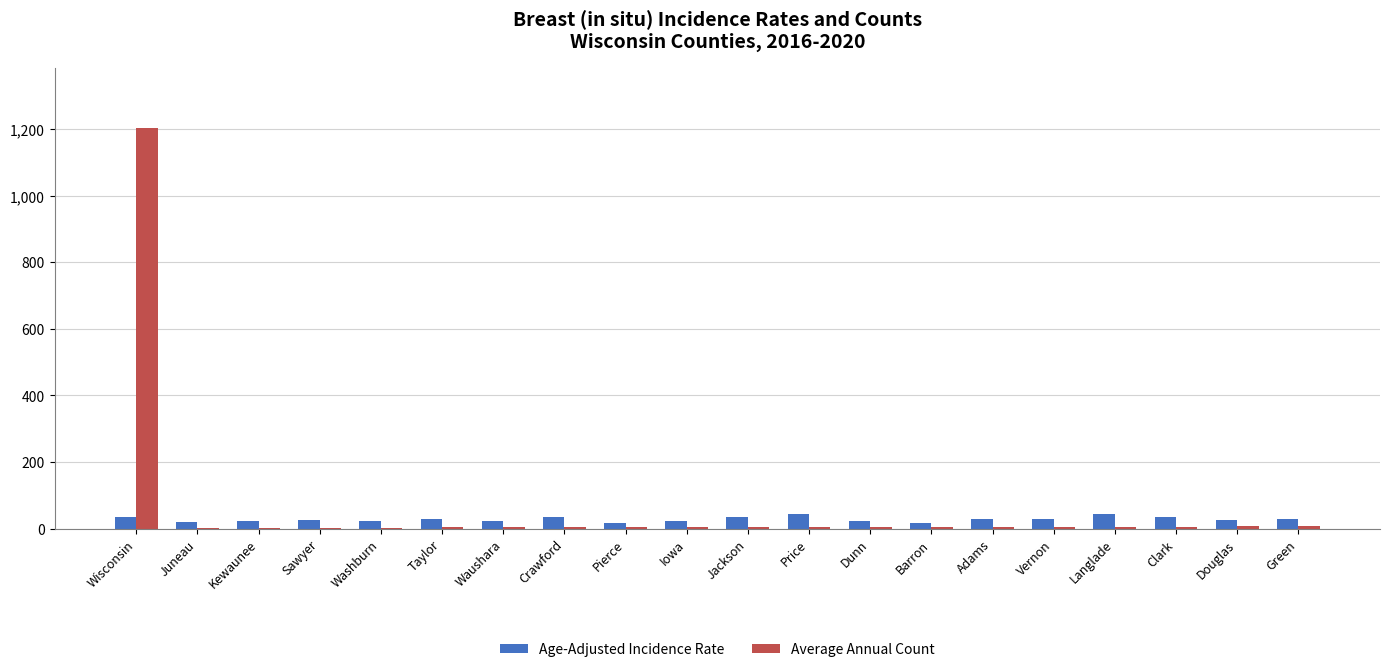

At which category is the sum across all series the highest?

Wisconsin